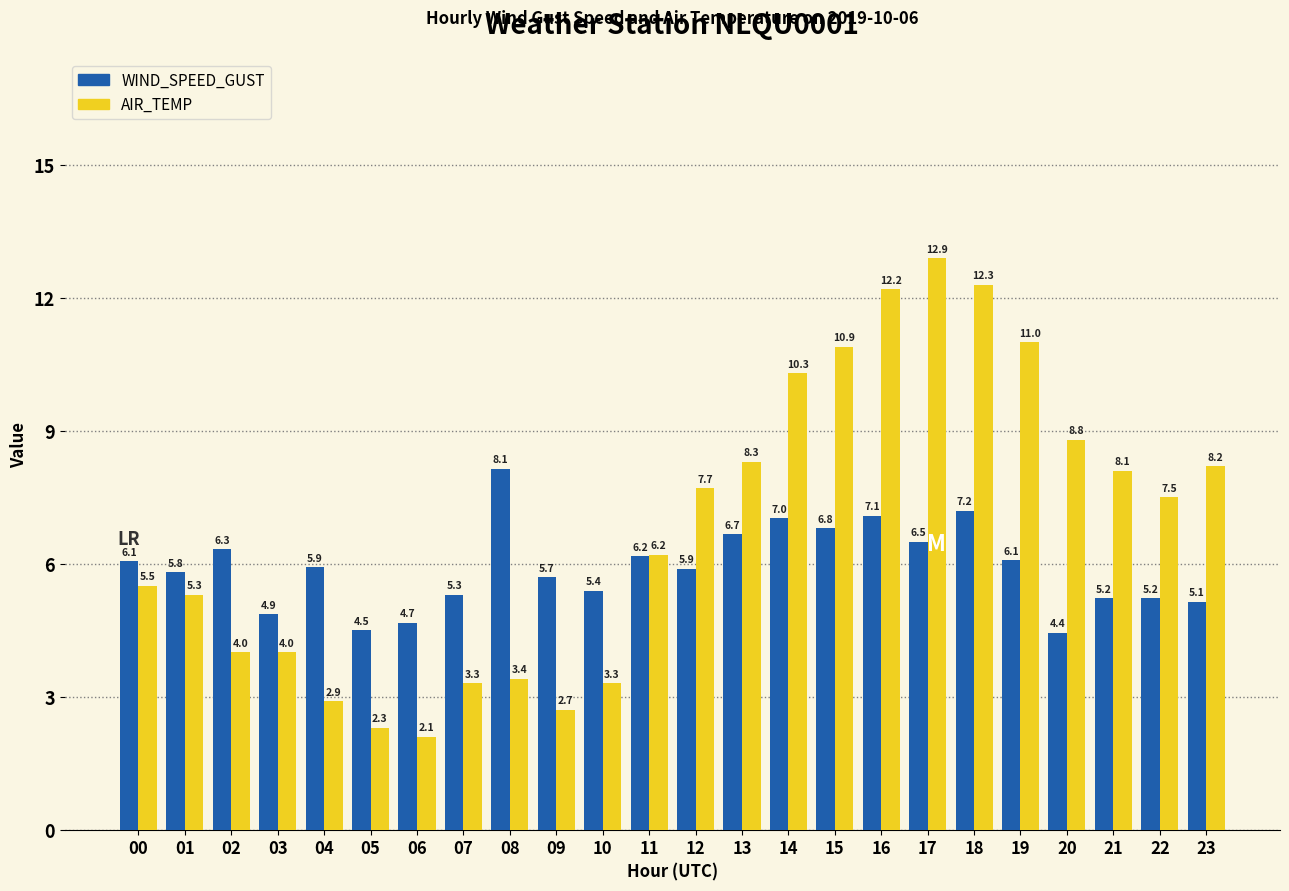

List the series in order of their peak value, lowest first.

WIND_SPEED_GUST, AIR_TEMP